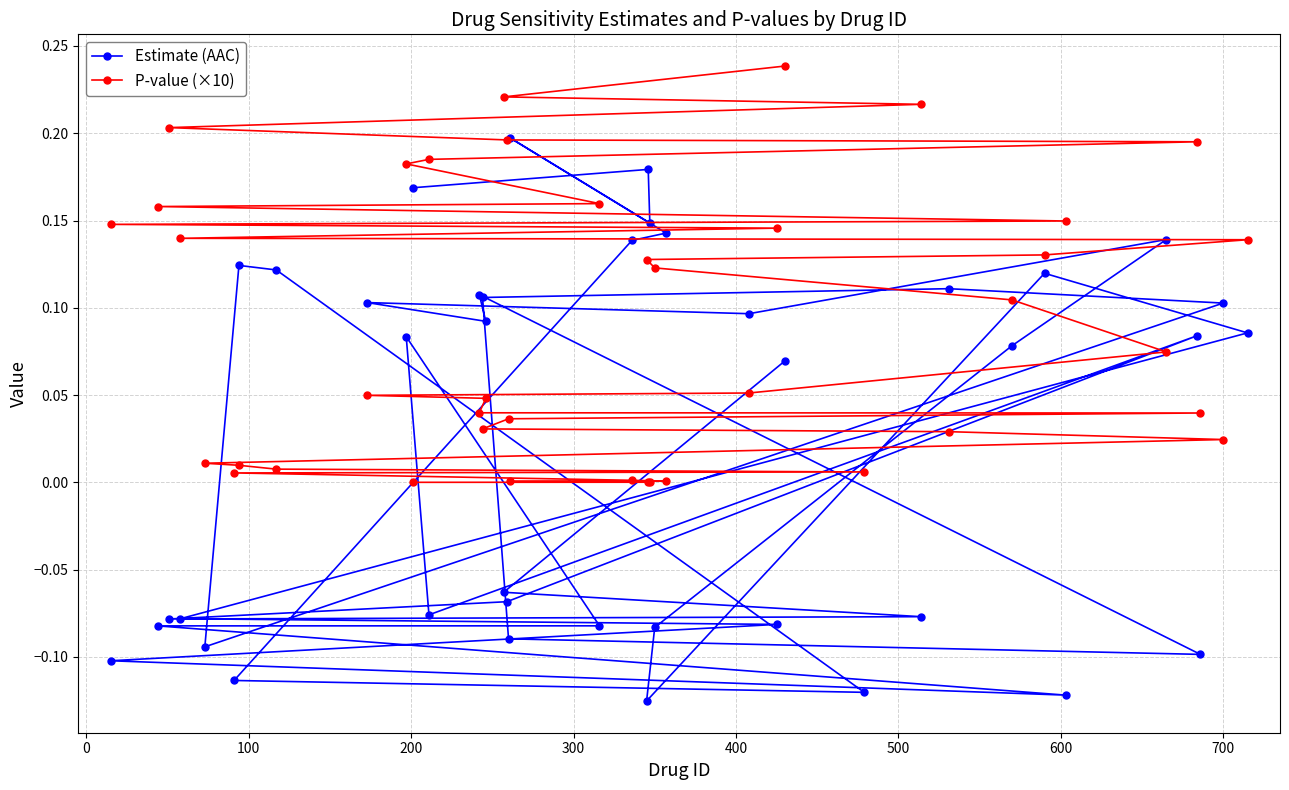

How many distinct data groups are displayed?

2